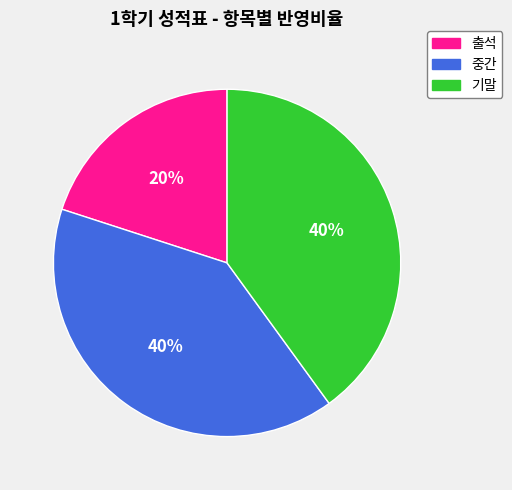

Is there any slice that represents more than half of the pie?

No